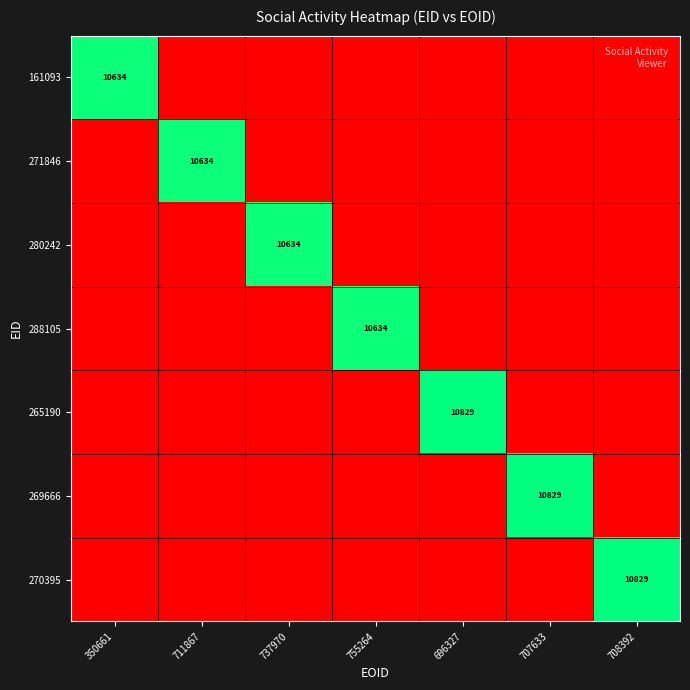

Rank the categories by 280242 value from highest to lowest.

737970, 350661, 711867, 755264, 696327, 707633, 708392